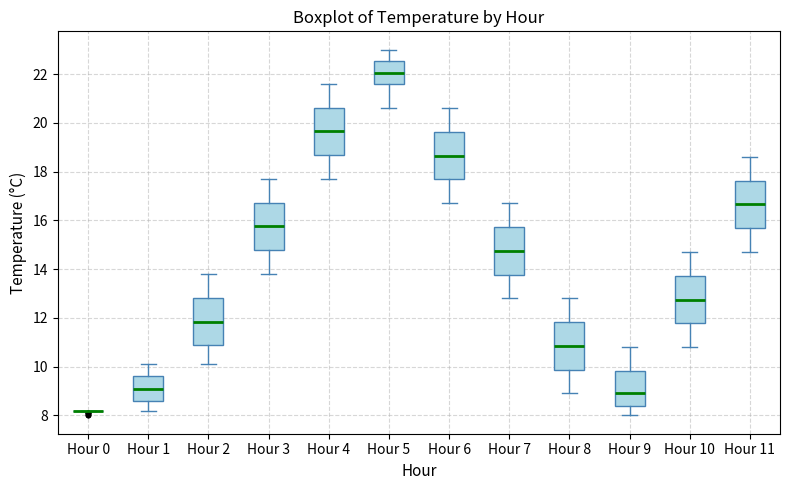

Reading left to right, transcribe this box plot: for each box, give where its median line is, the range the box spans, and where its two whiskers end, as read against the y-axis. The values are not printed on the chart, so give them approximately, as read against the axis.

Hour 0: box collapsed to a line at 8.2, whiskers 8.2 to 8.2
Hour 1: median 9.2, box 8.6 to 9.6, whiskers 8.2 to 10.2
Hour 2: median 11.8, box 10.8 to 12.8, whiskers 10.2 to 13.8
Hour 3: median 15.8, box 14.8 to 16.8, whiskers 13.8 to 17.8
Hour 4: median 19.6, box 18.6 to 20.6, whiskers 17.8 to 21.6
Hour 5: median 22.0, box 21.6 to 22.6, whiskers 20.6 to 23.0
Hour 6: median 18.6, box 17.6 to 19.6, whiskers 16.8 to 20.6
Hour 7: median 14.8, box 13.8 to 15.8, whiskers 12.8 to 16.8
Hour 8: median 10.8, box 9.8 to 11.8, whiskers 9.0 to 12.8
Hour 9: median 9.0, box 8.4 to 9.8, whiskers 8.0 to 10.8
Hour 10: median 12.8, box 11.8 to 13.8, whiskers 10.8 to 14.8
Hour 11: median 16.6, box 15.6 to 17.6, whiskers 14.8 to 18.6